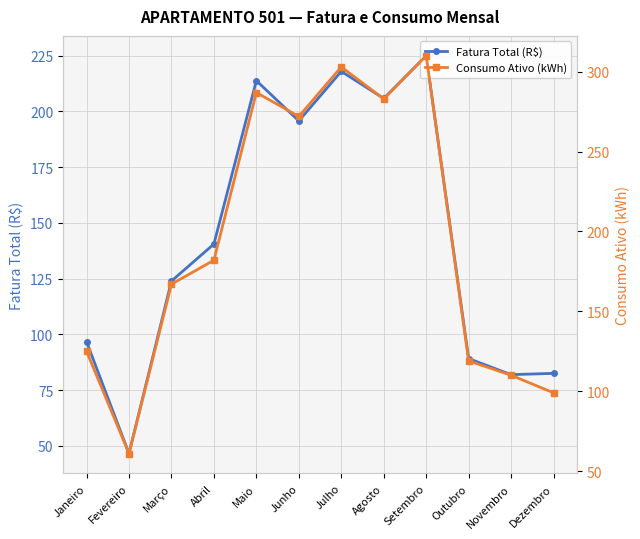

Reading left to right, list all the values displayed in this chart.

Fatura Total (R$): Janeiro=96.7	Fevereiro=46.6	Março=123.9	Abril=140.5	Maio=213.8	Junho=195.8	Julho=218.0	Agosto=205.9	Setembro=225.0	Outubro=89.2	Novembro=82.0	Dezembro=82.5
Consumo Ativo (kWh): Janeiro=125.0	Fevereiro=61.0	Março=167.0	Abril=182.0	Maio=287.0	Junho=272.0	Julho=303.0	Agosto=283.0	Setembro=310.0	Outubro=119.0	Novembro=110.0	Dezembro=99.0